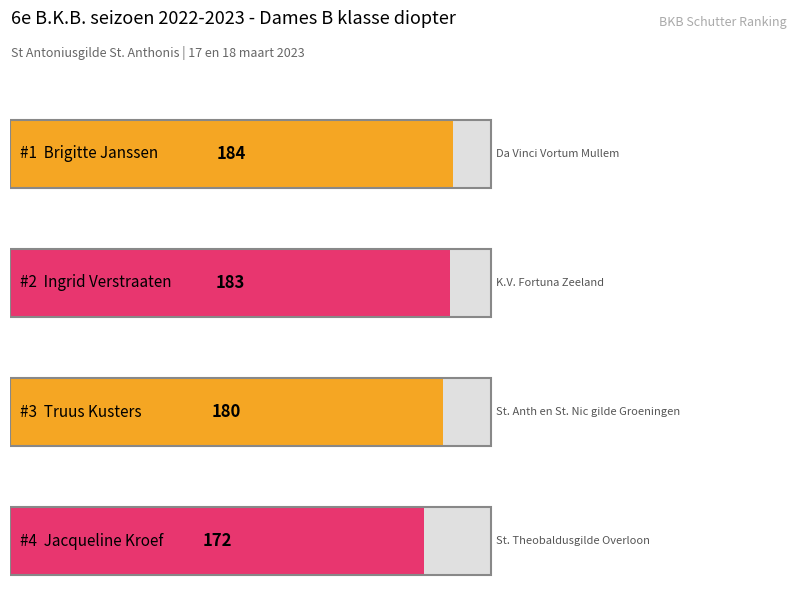

Approximately how many times larger is the value at Jacqueline Kroef compared to Ingrid Verstraaten?

0.9